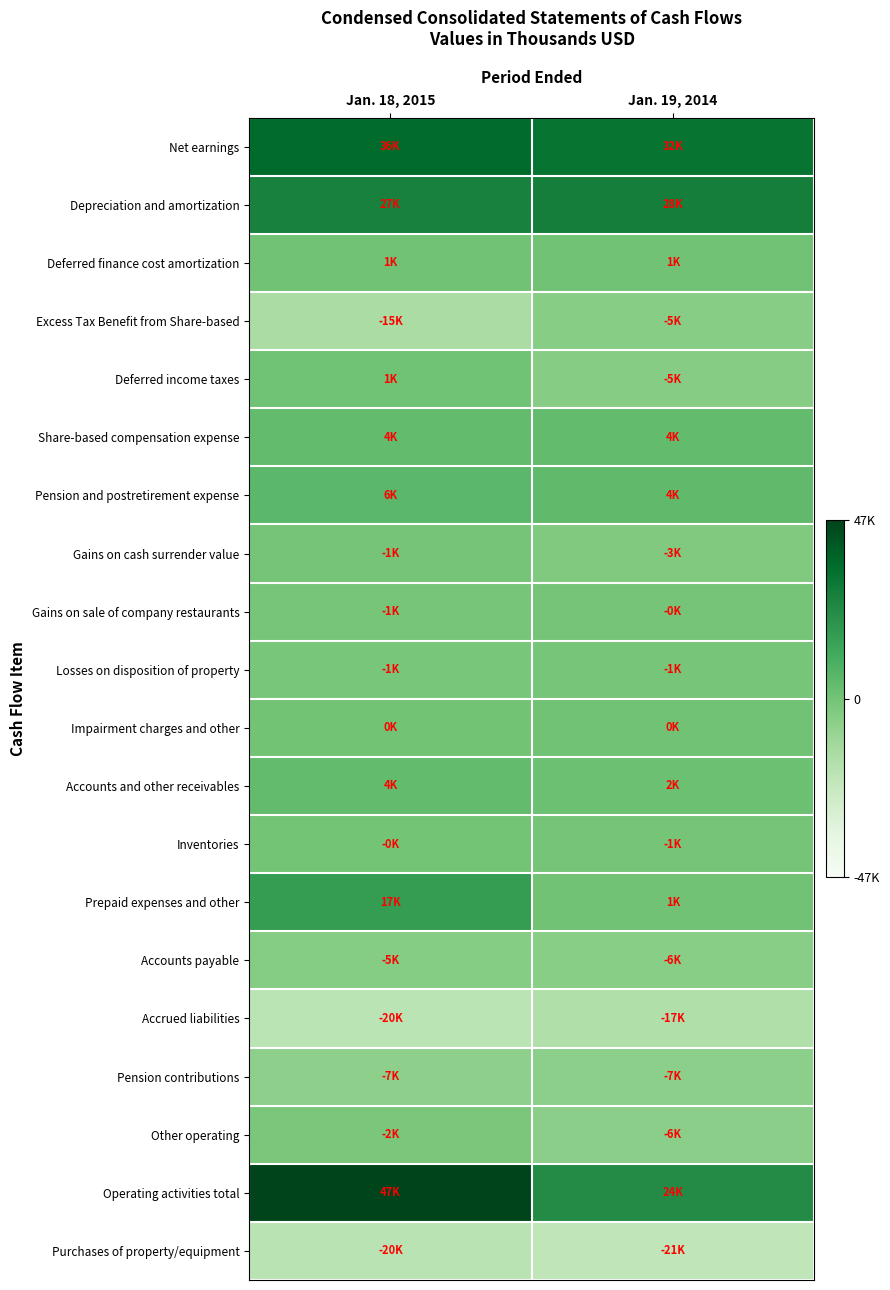

At which category does the chart reach its minimum across all series?

Jan. 19, 2014